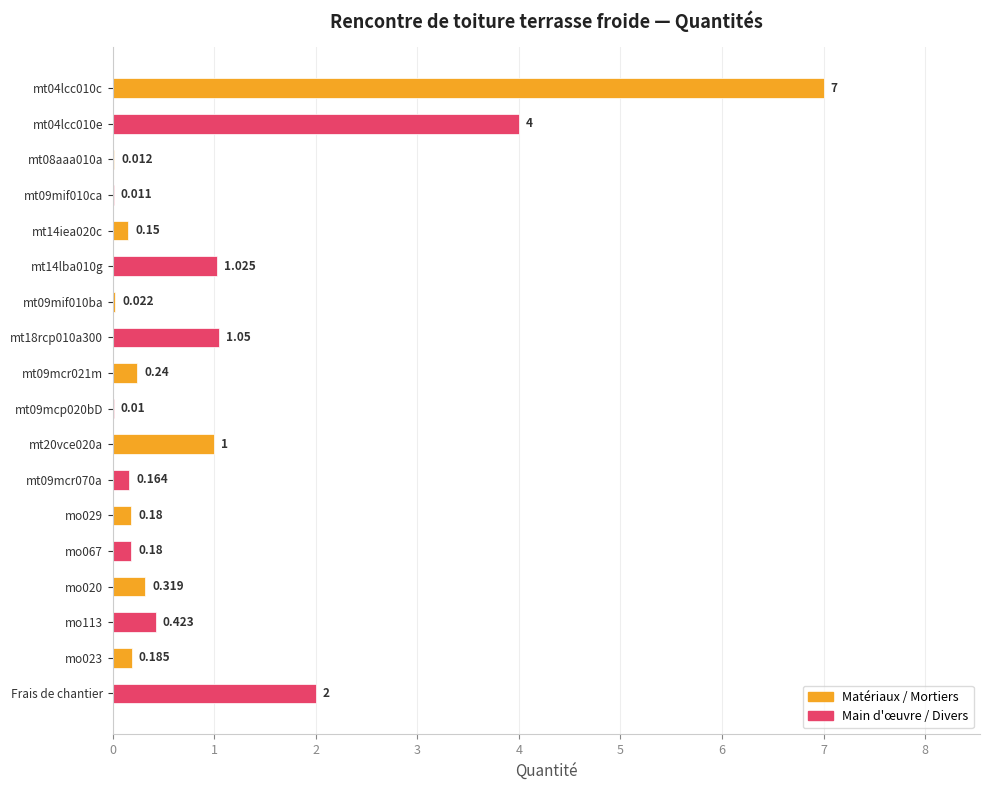

Are the bars horizontal?

Yes